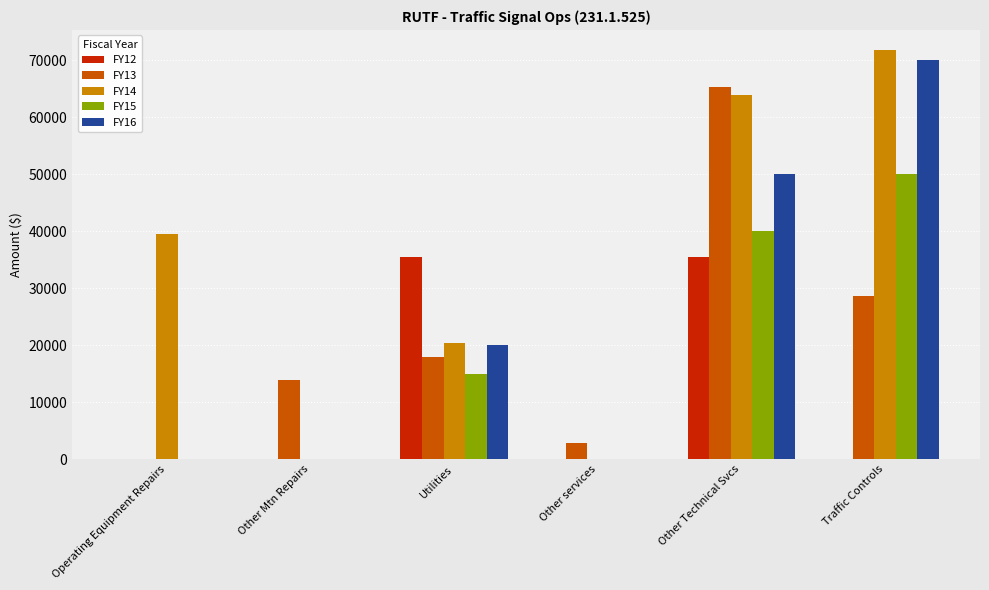

Between Other Technical Svcs and Traffic Controls, which series saw the biggest shift?

FY13